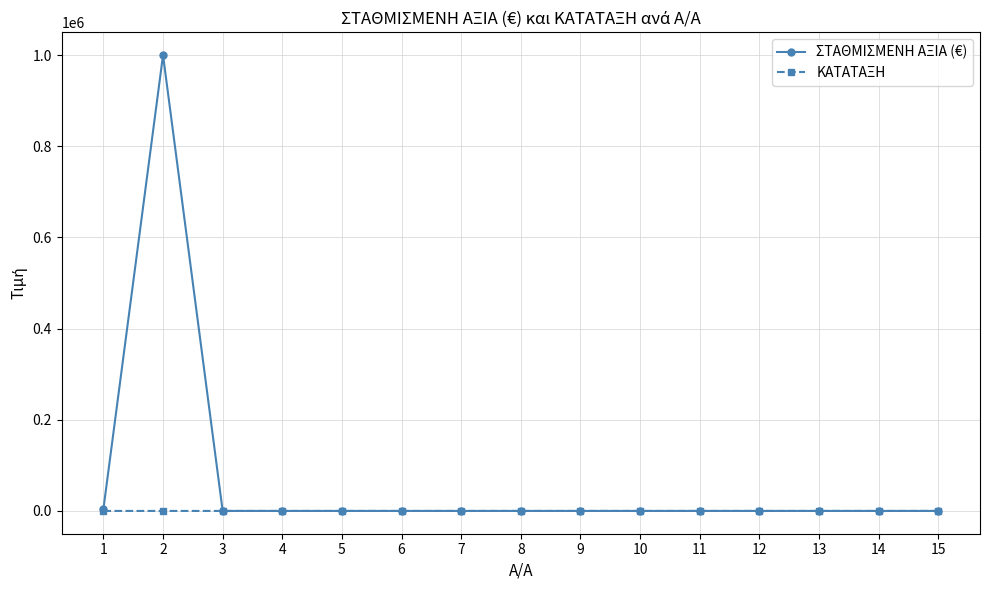

At which category does ΣΤΑΘΜΙΣΜΕΝΗ ΑΞΙΑ (€) reach its first local peak?

2